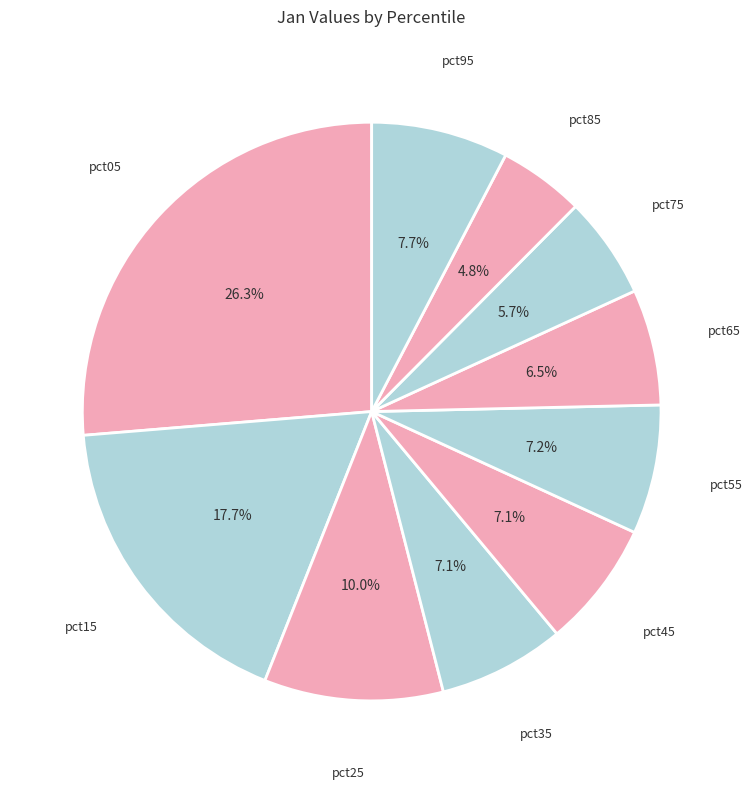

Does any single category account for the majority?

No